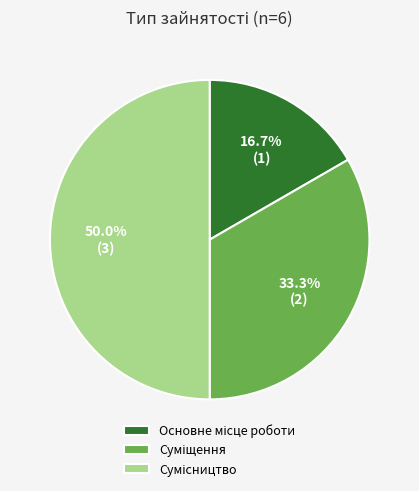

Count the number of slices in the pie.

3